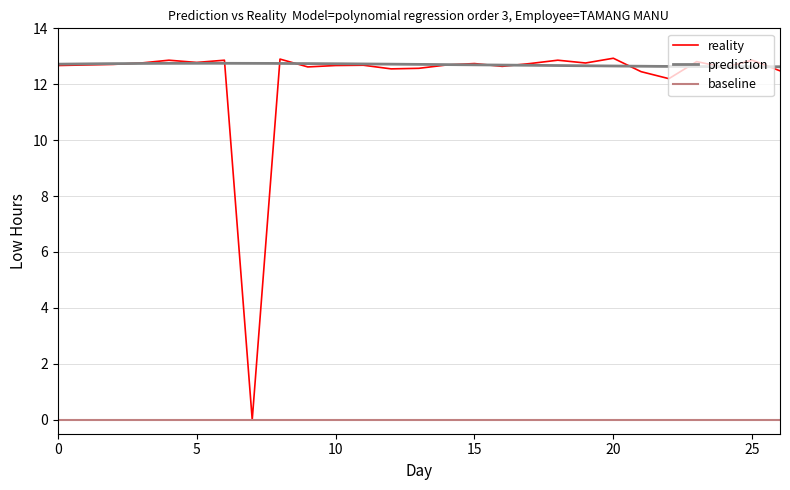

What is the maximum value for reality?

12.9